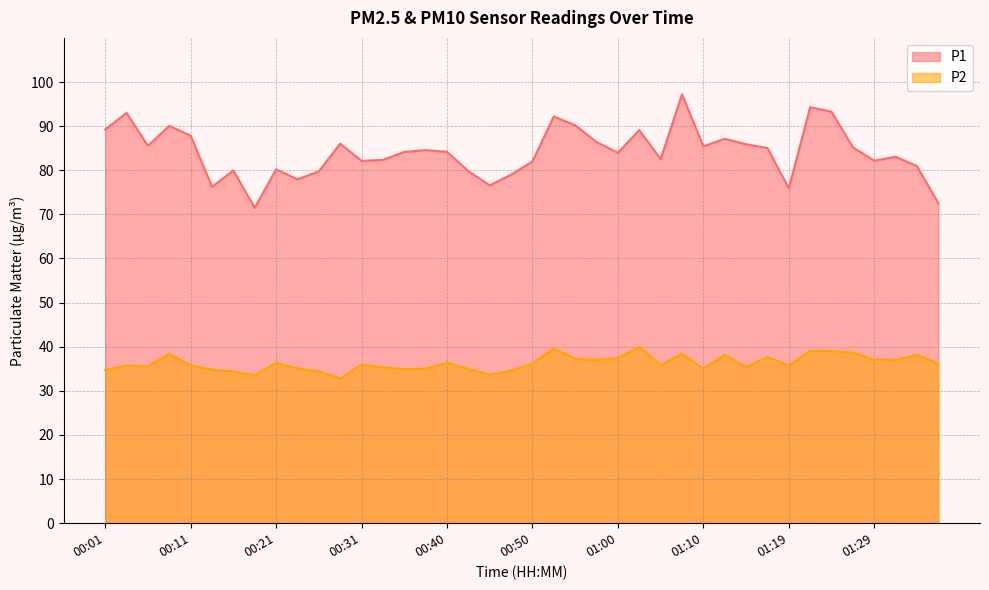

The value of P1 at 00:36 is 84.2. True or false?

True